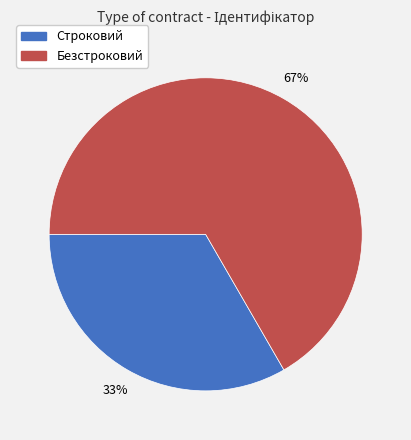

Combined, do Строковий and Безстроковий account for over 50%?

Yes